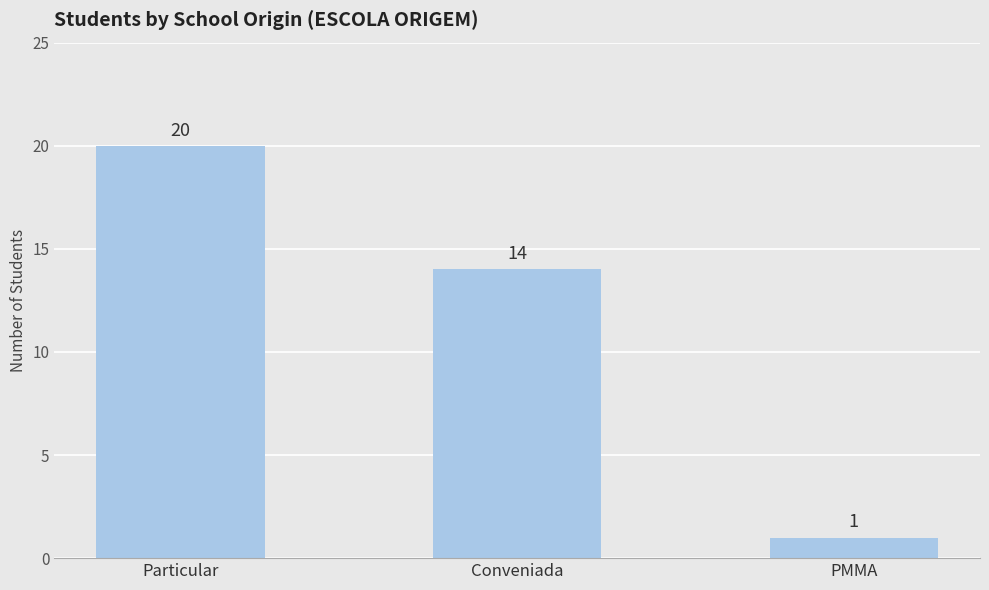

List the labels in order of value, largest first.

Particular, Conveniada, PMMA